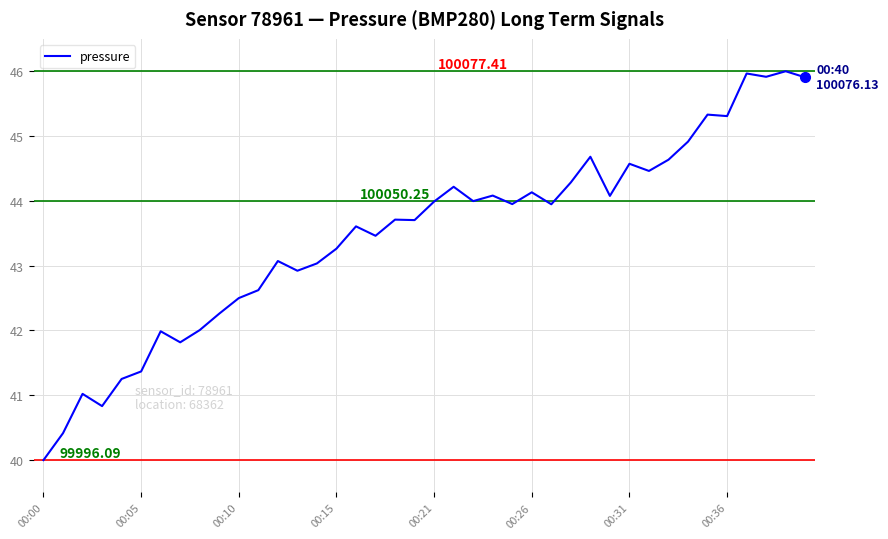

What is the difference between the maximum and minimum values?

6.0